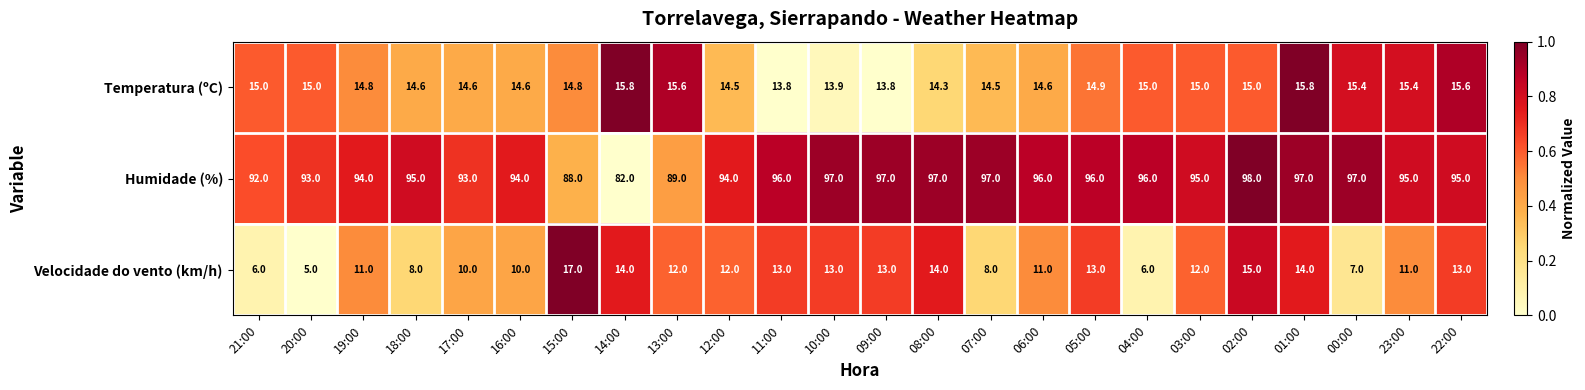

What is the total value across all series at 14:00?

111.8